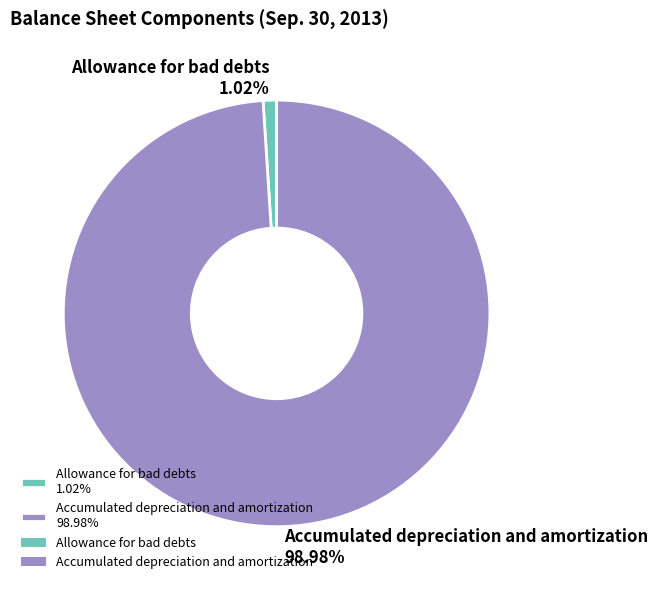

Is it true that Allowance for bad debts is 6% of the pie?

False